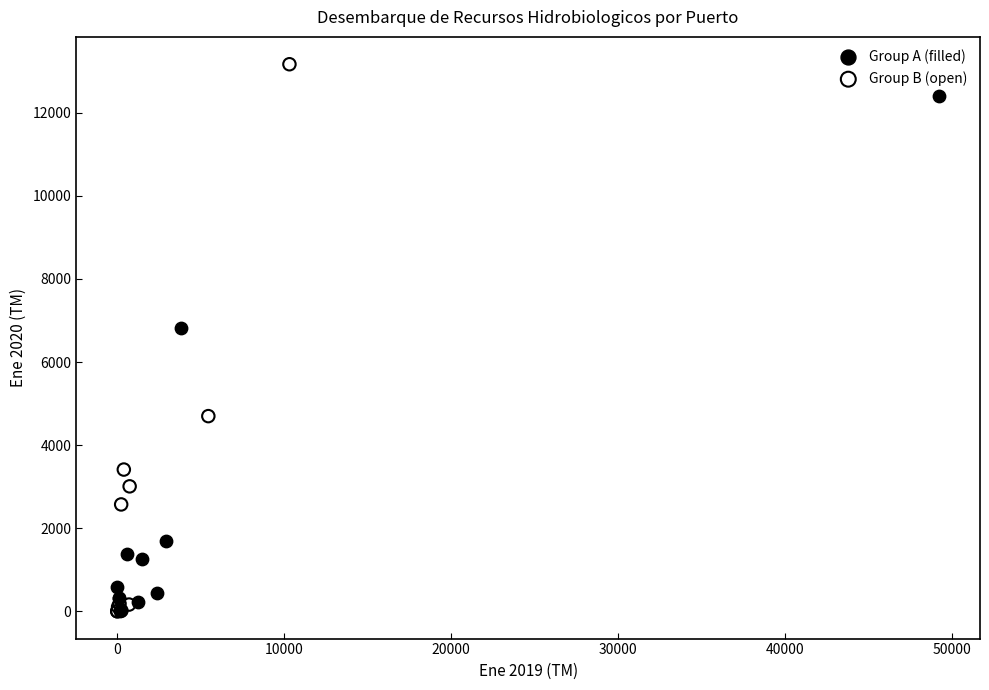

What are all the series names shown in the legend?

Group A (filled), Group B (open)